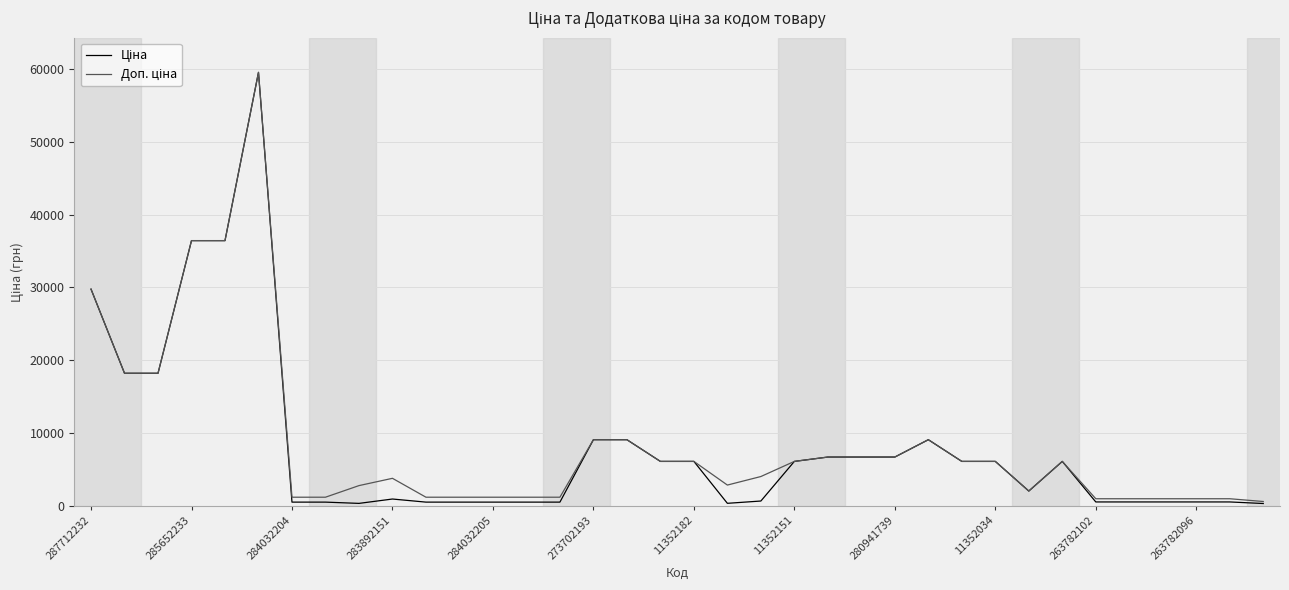

What is the maximum value shown in the chart?

59523.0